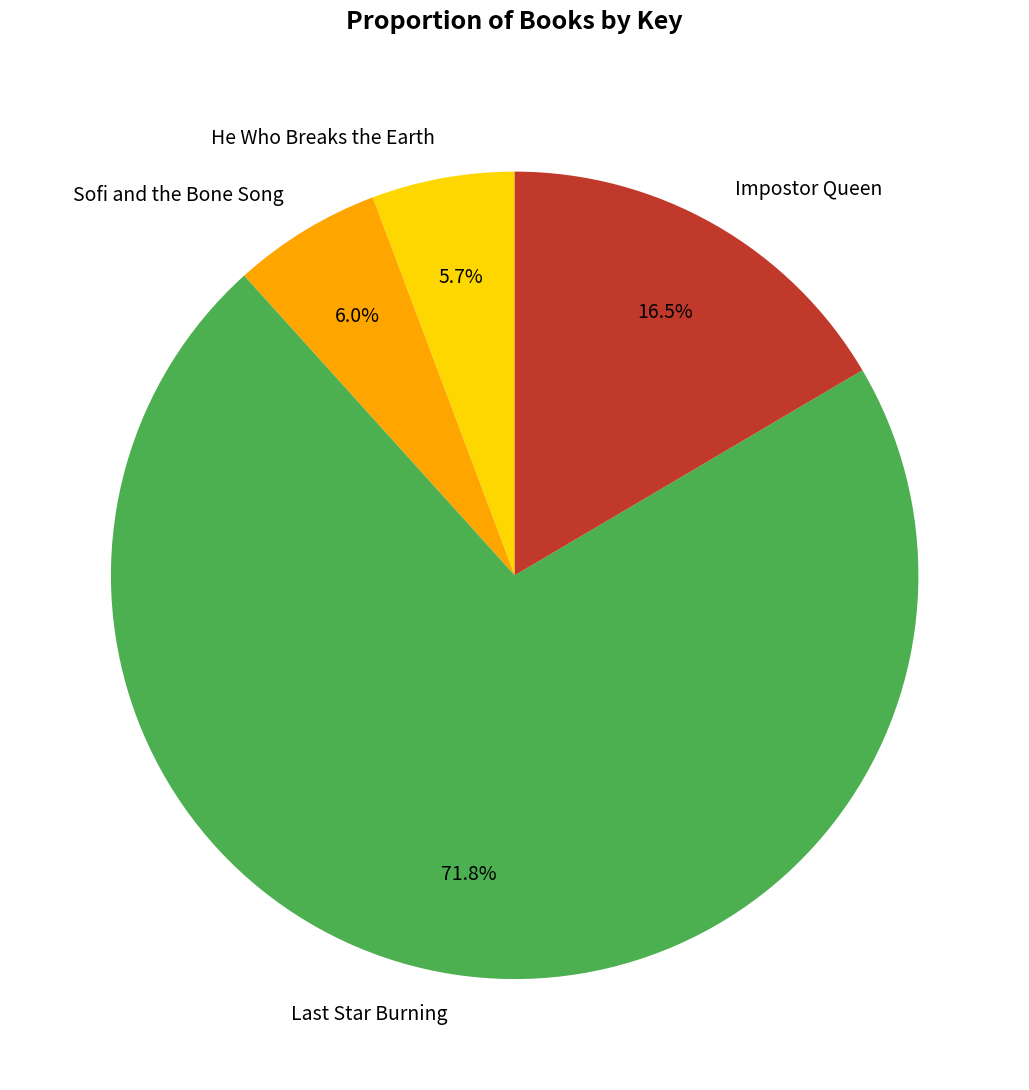

True or false: Impostor Queen accounts for 25% of the total.

False